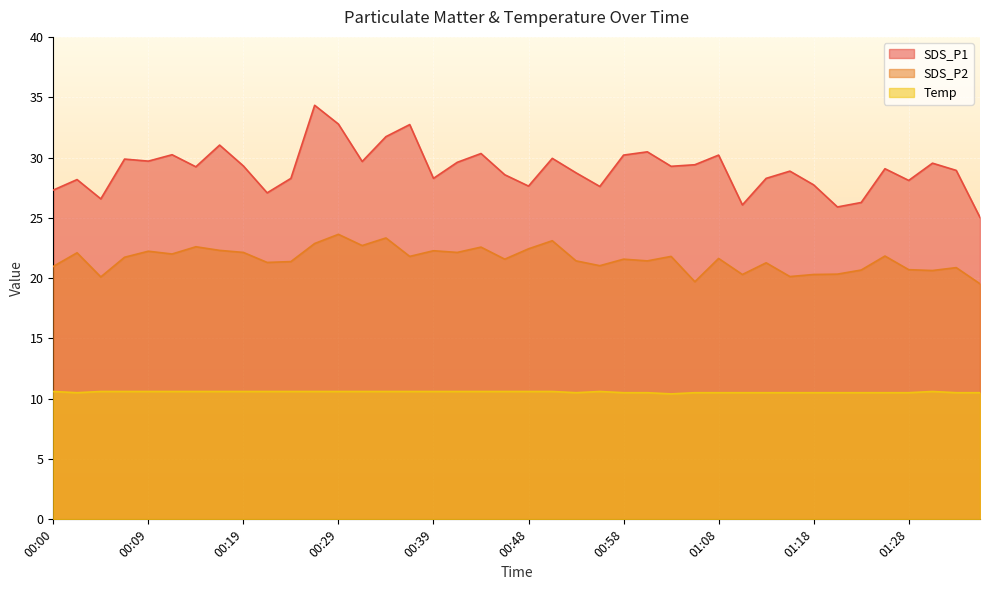

True or false: Temp and SDS_P2 intersect in this chart.

False